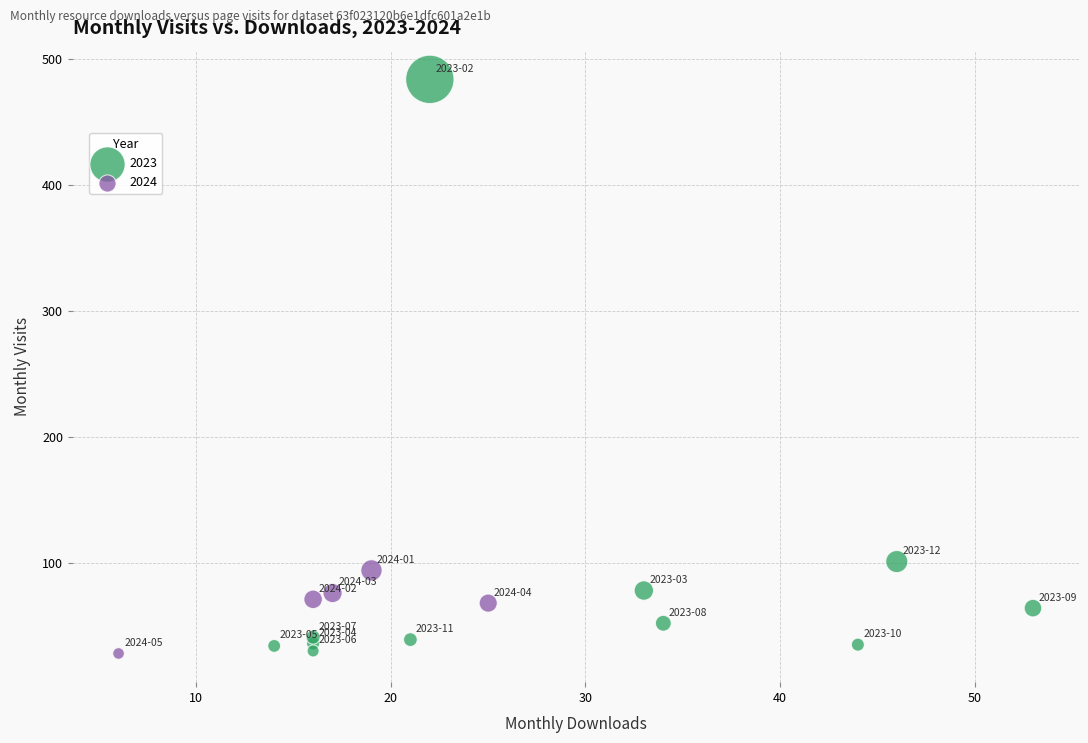

Which series contains the highest Y value?

2023